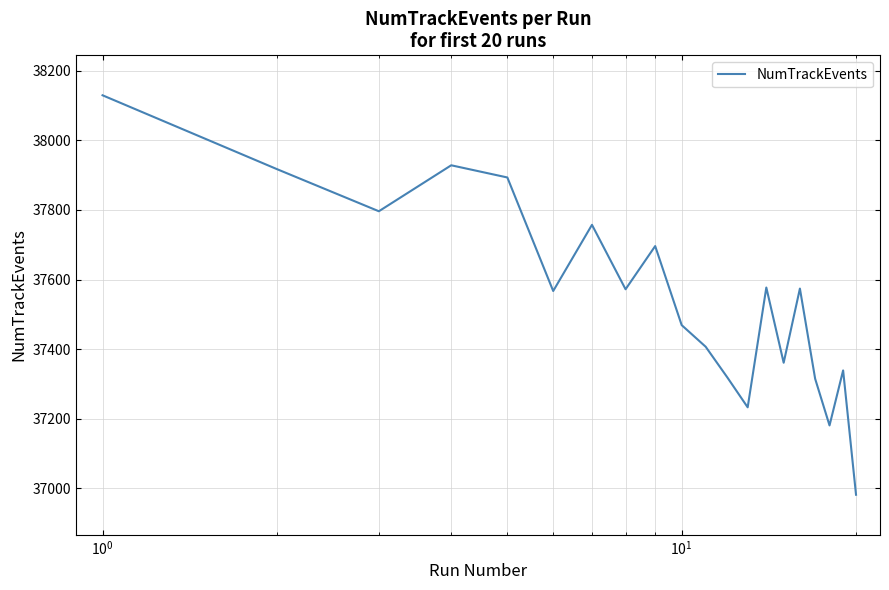

What is the maximum value shown in the chart?

38129